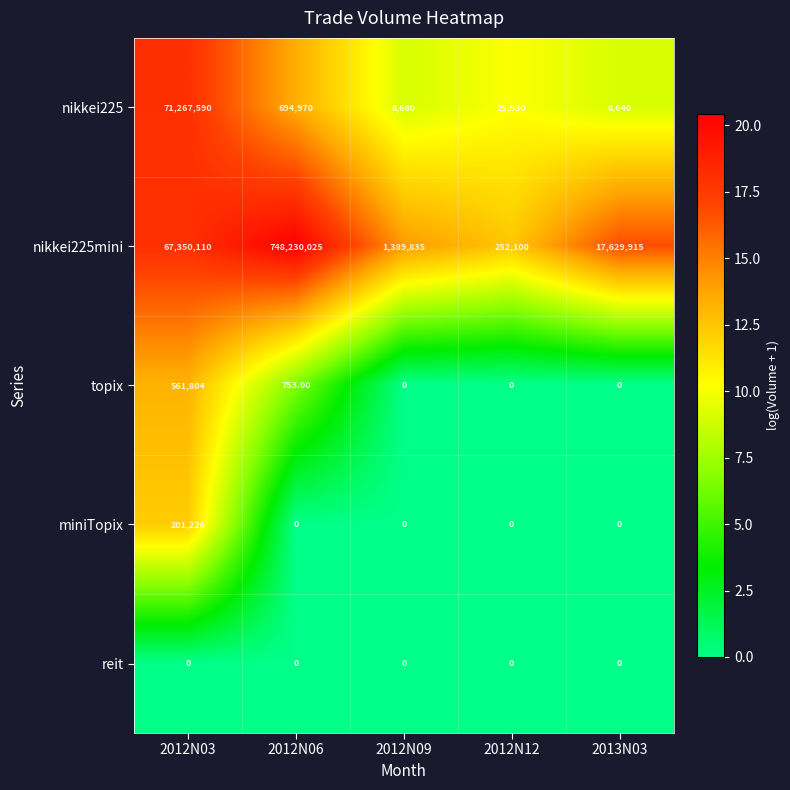

Between 2012N03 and 2013N03, which series saw the biggest shift?

nikkei225